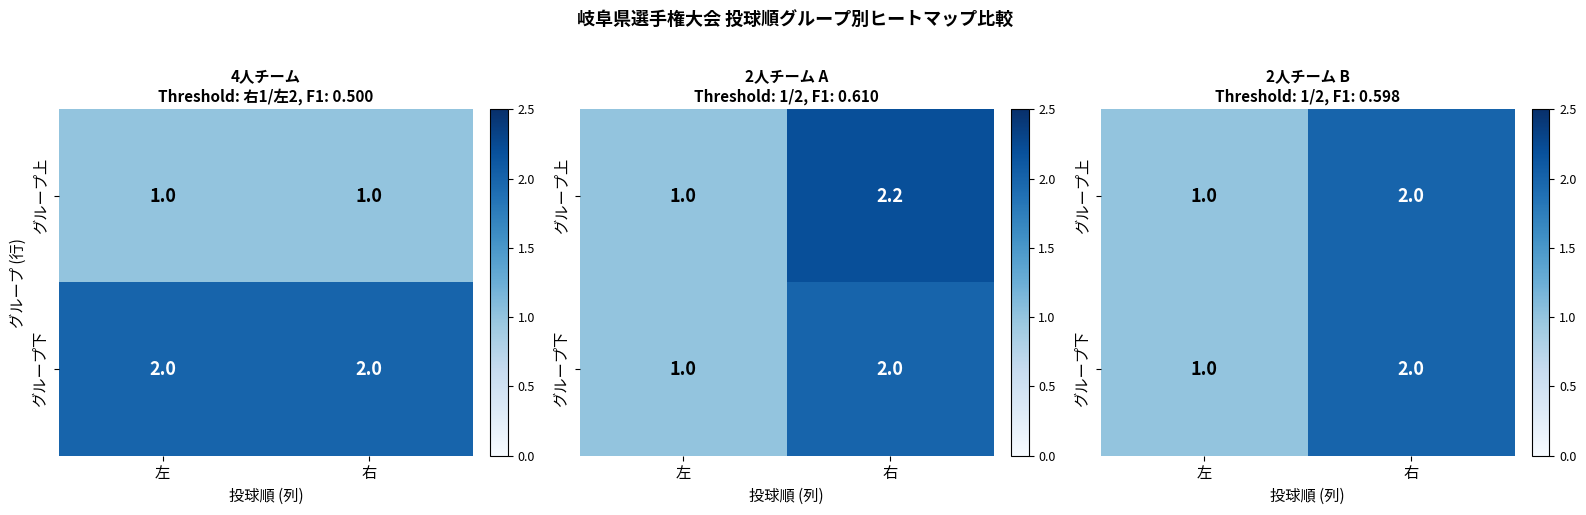

Count the グループ上 values in the range 1 to 2.

2